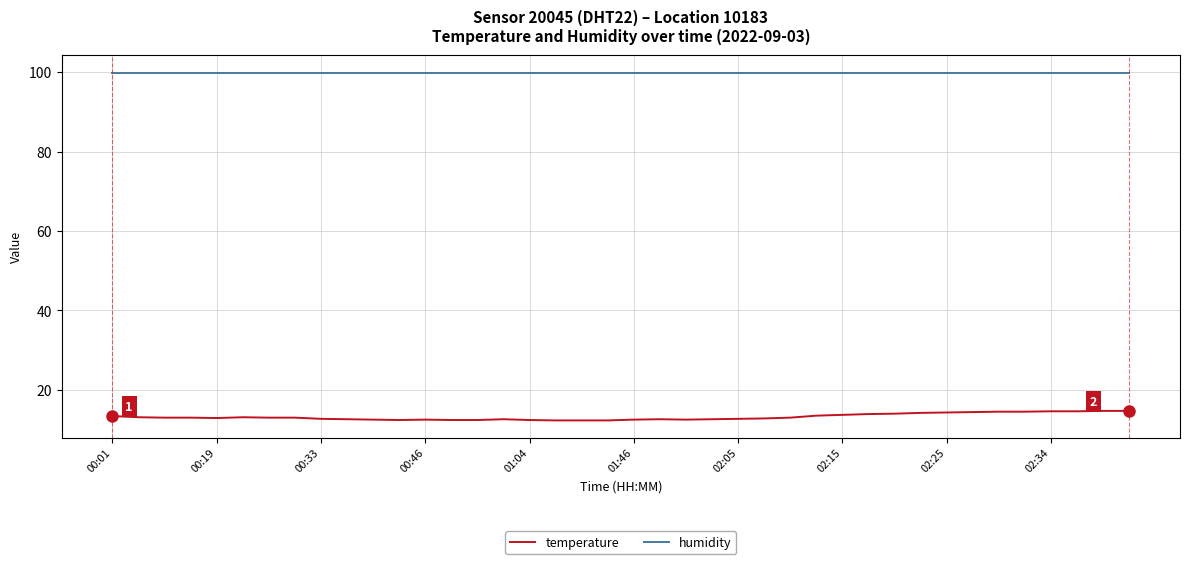

What is the difference between the maximum and minimum values in the temperature series?

2.4